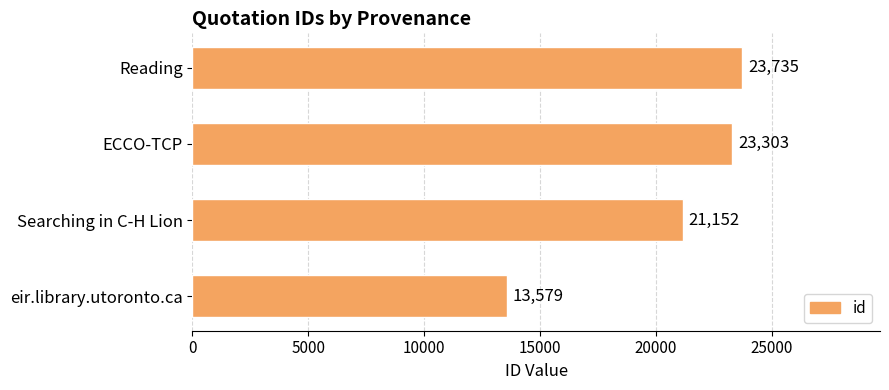

True or false: the data shows 13325 at Reading.

False